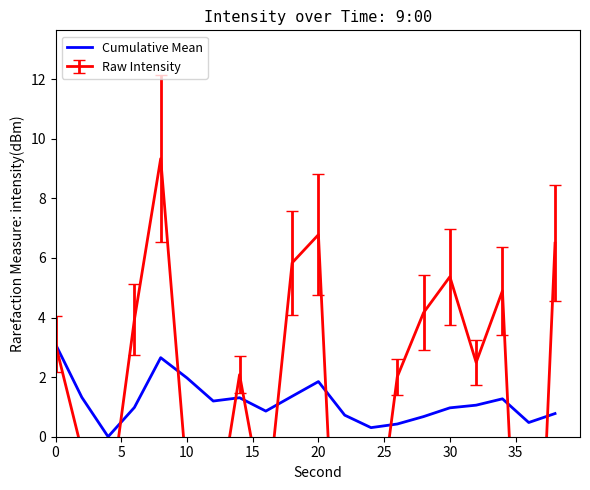

What is the highest value of the Cumulative Mean series?

3.1